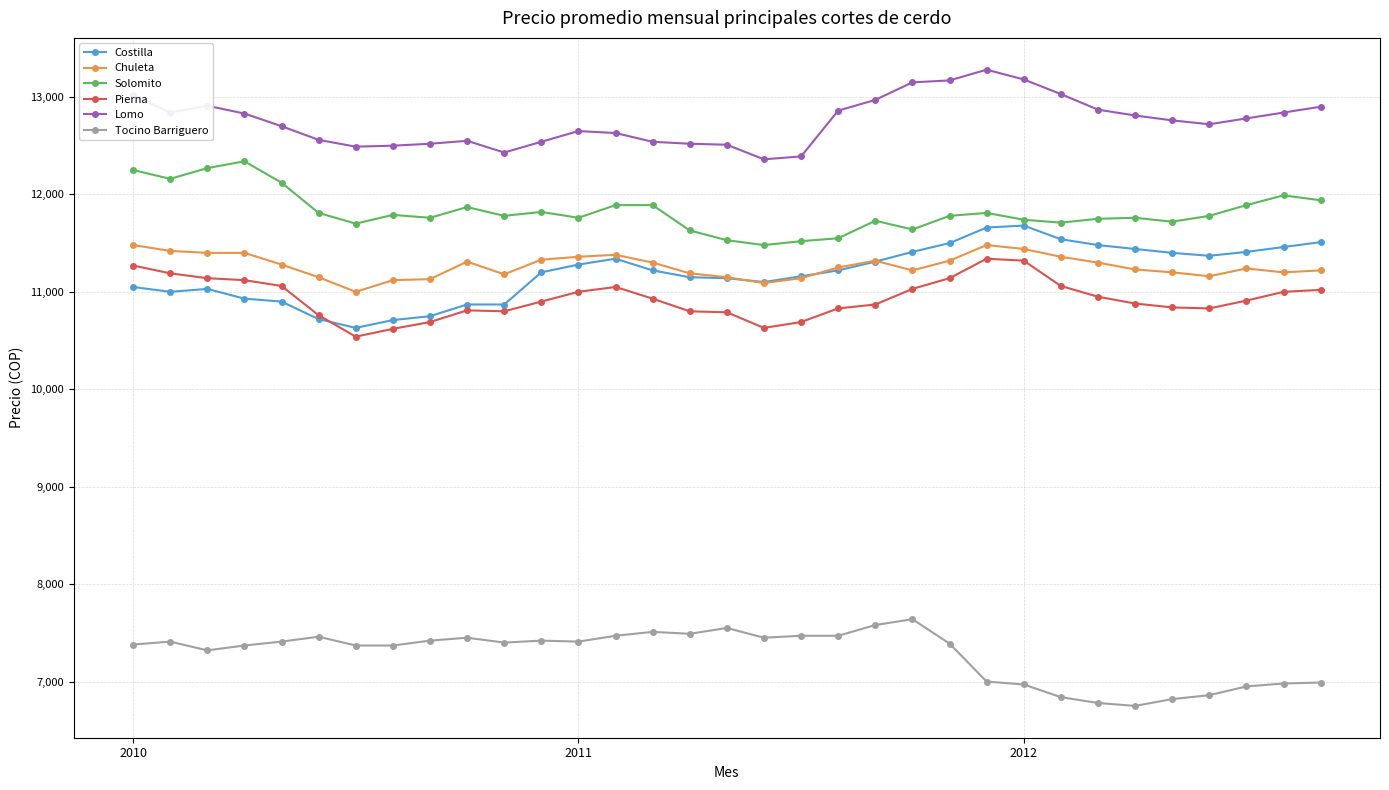

What is the highest value of the Tocino Barriguero series?

7640